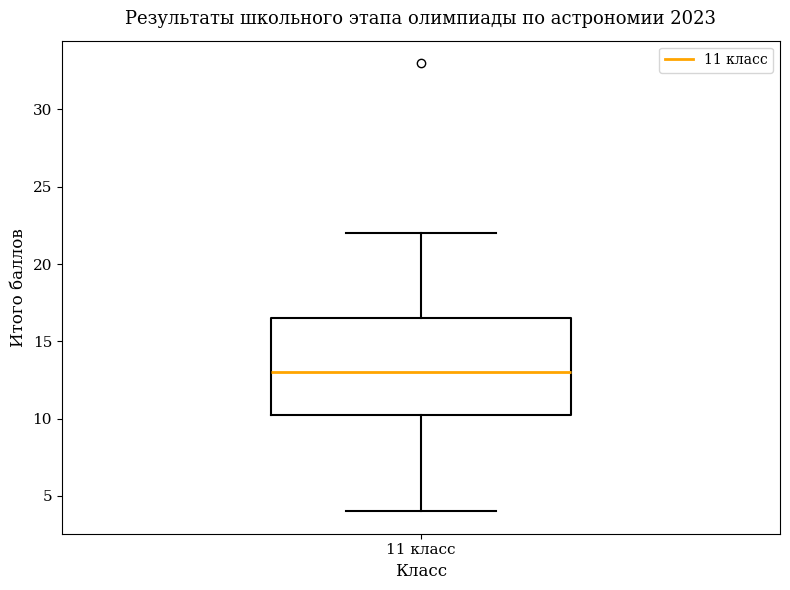

Read this box plot against the y-axis: the position of the median line, the range covered by the box, and the ends of both whiskers. The values are not printed on the chart, so give them approximately, as read against the axis.

median 13.0, box 10.5 to 16.5, whiskers 4.0 to 22.0